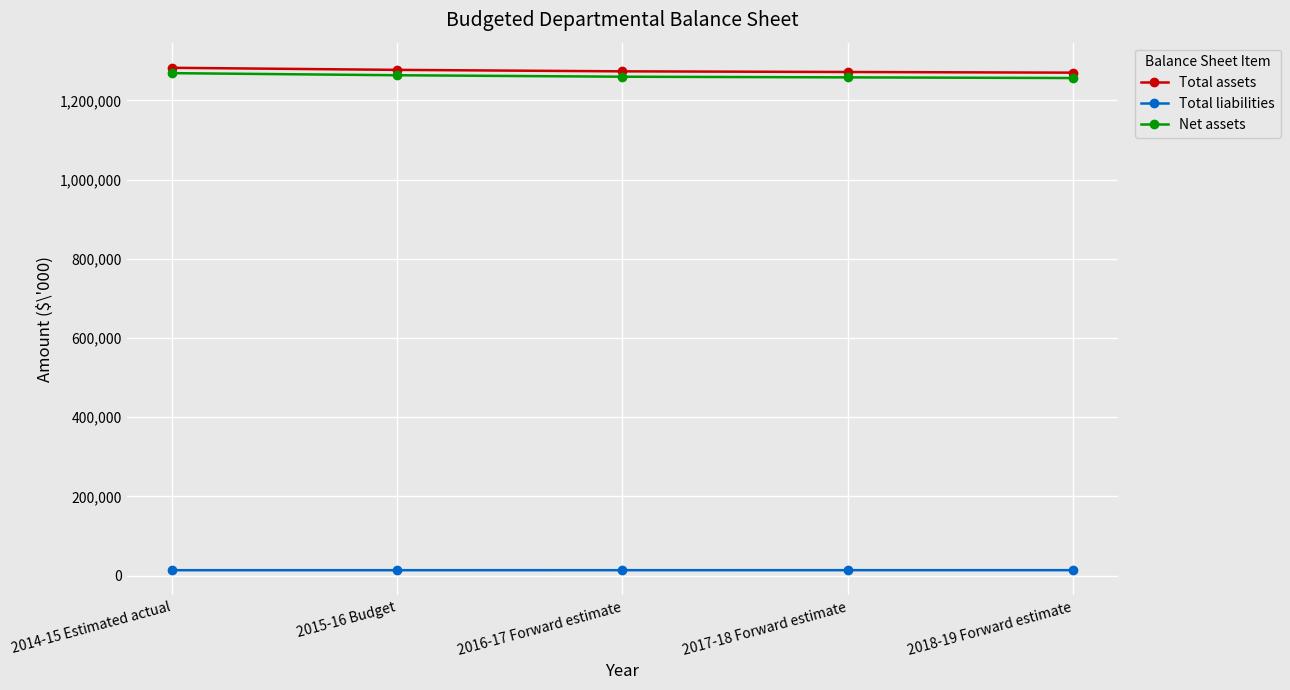

What position from the left is 2017-18 Forward estimate?

4